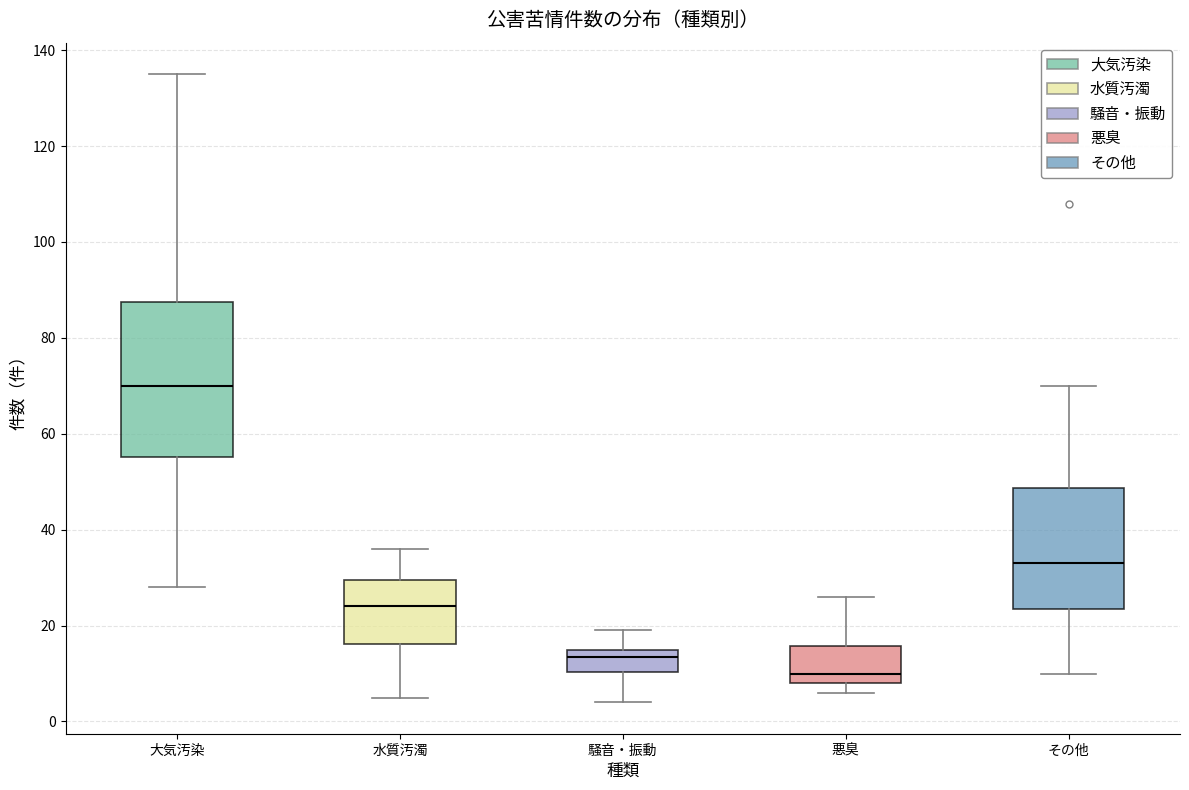

Where is the lower edge of the box for 大気汚染 on the y-axis? The values are not printed on the chart, so give them approximately, as read against the axis.

56